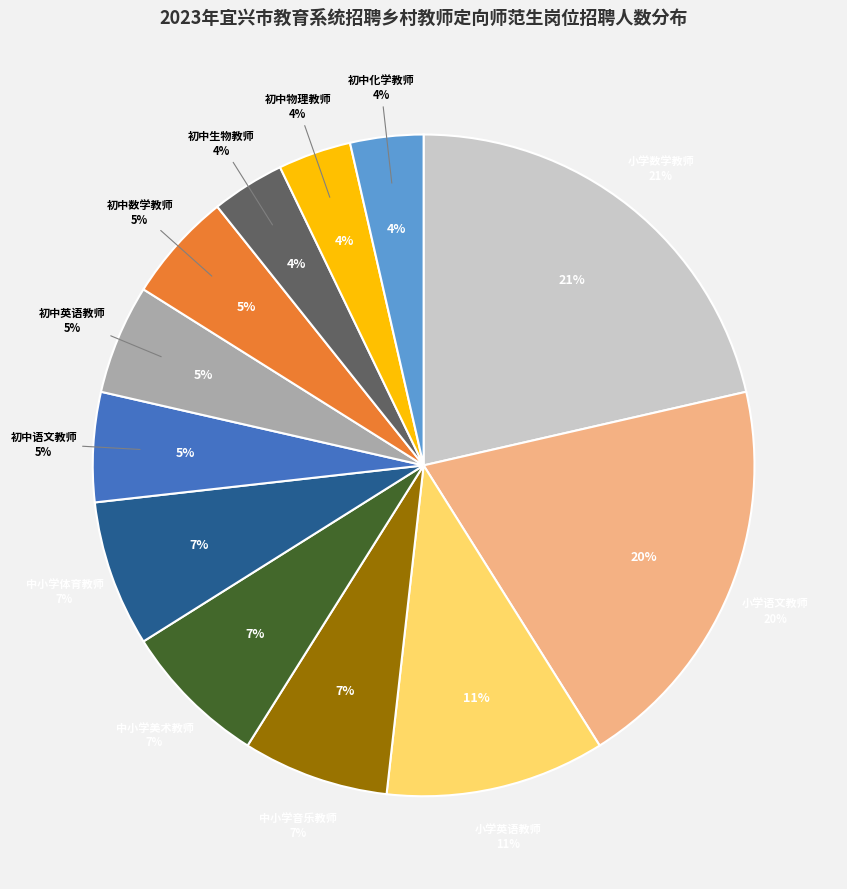

Which has a higher value, 初中语文教师 or 初中数学教师?

初中语文教师